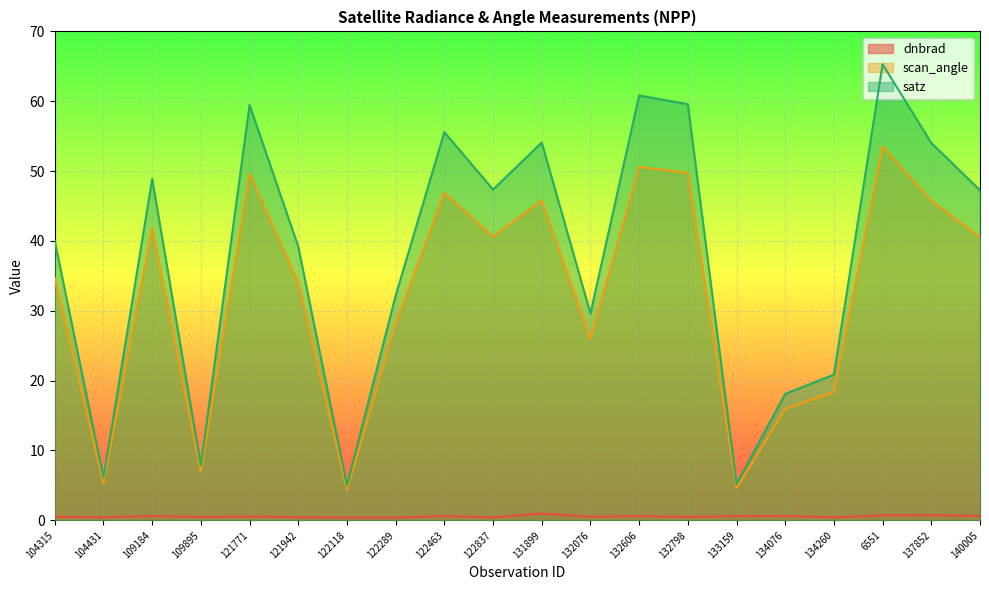

Is it true that satz equals 54.0 at 137852?

True